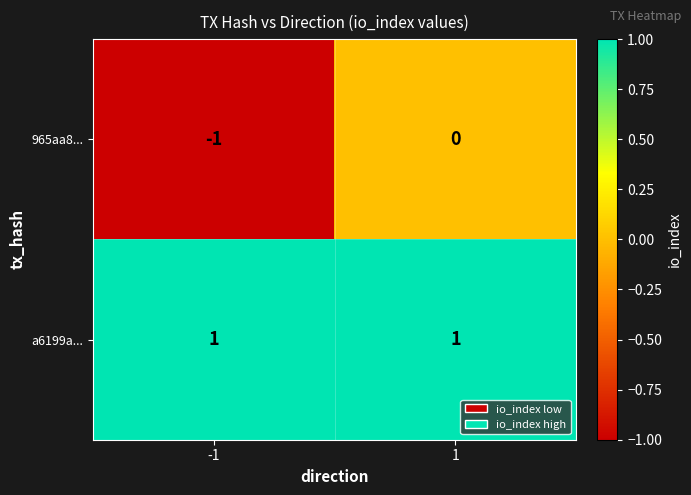

The a6199a... series shows 2 at -1. True or false?

False